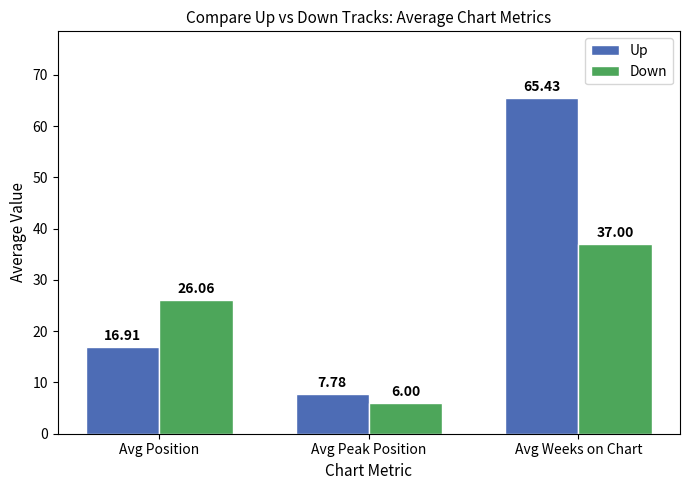

Rank the series by their maximum value, from highest to lowest.

Up, Down